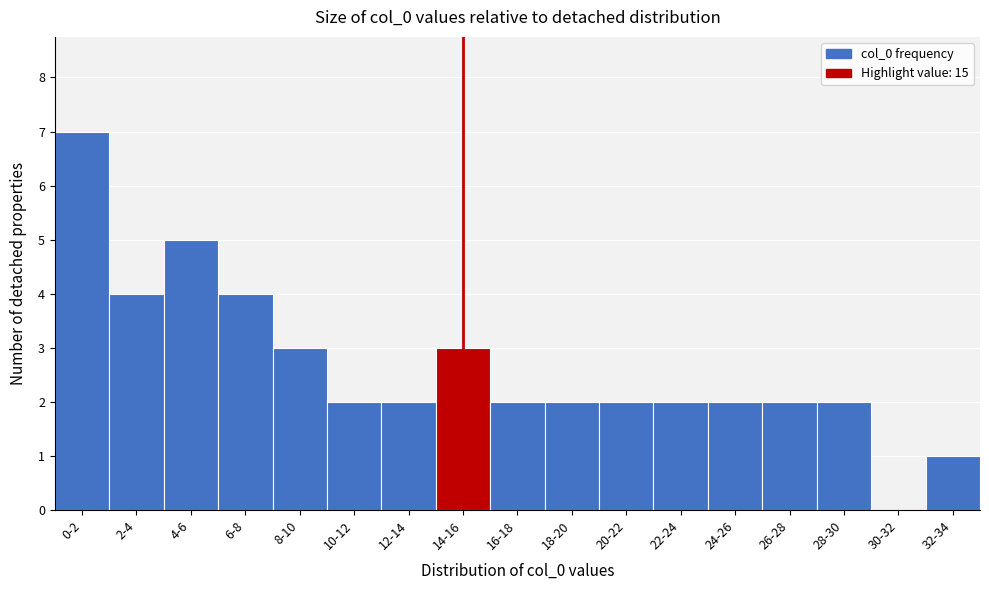

Reading left to right, list all the values displayed in this chart.

0-2=7	2-4=4	4-6=5	6-8=4	8-10=3	10-12=2	12-14=2	14-16=3	16-18=2	18-20=2	20-22=2	22-24=2	24-26=2	26-28=2	28-30=2	30-32=0	32-34=1